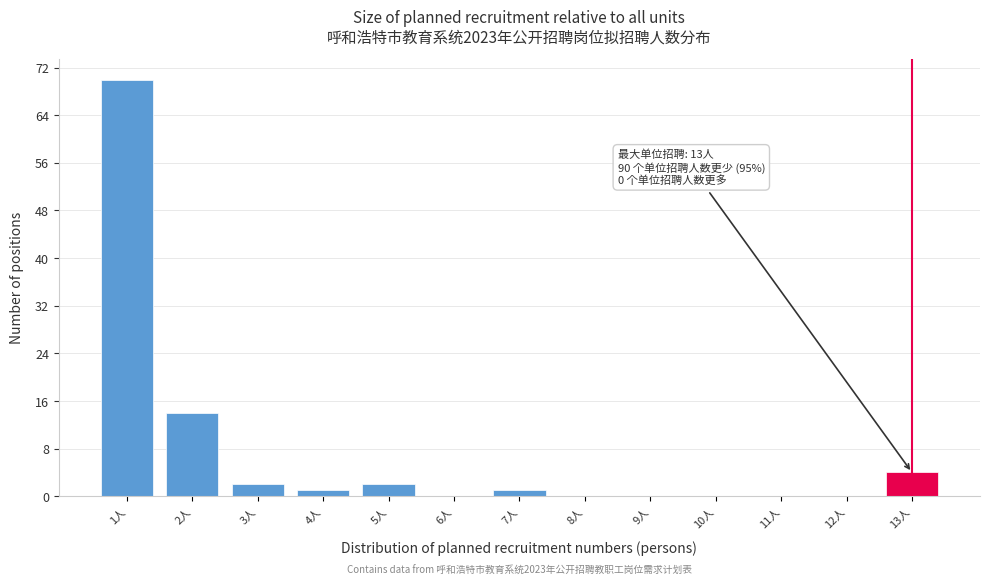

Over which range of the x-axis is the bar tallest?

0.5 to 1.5